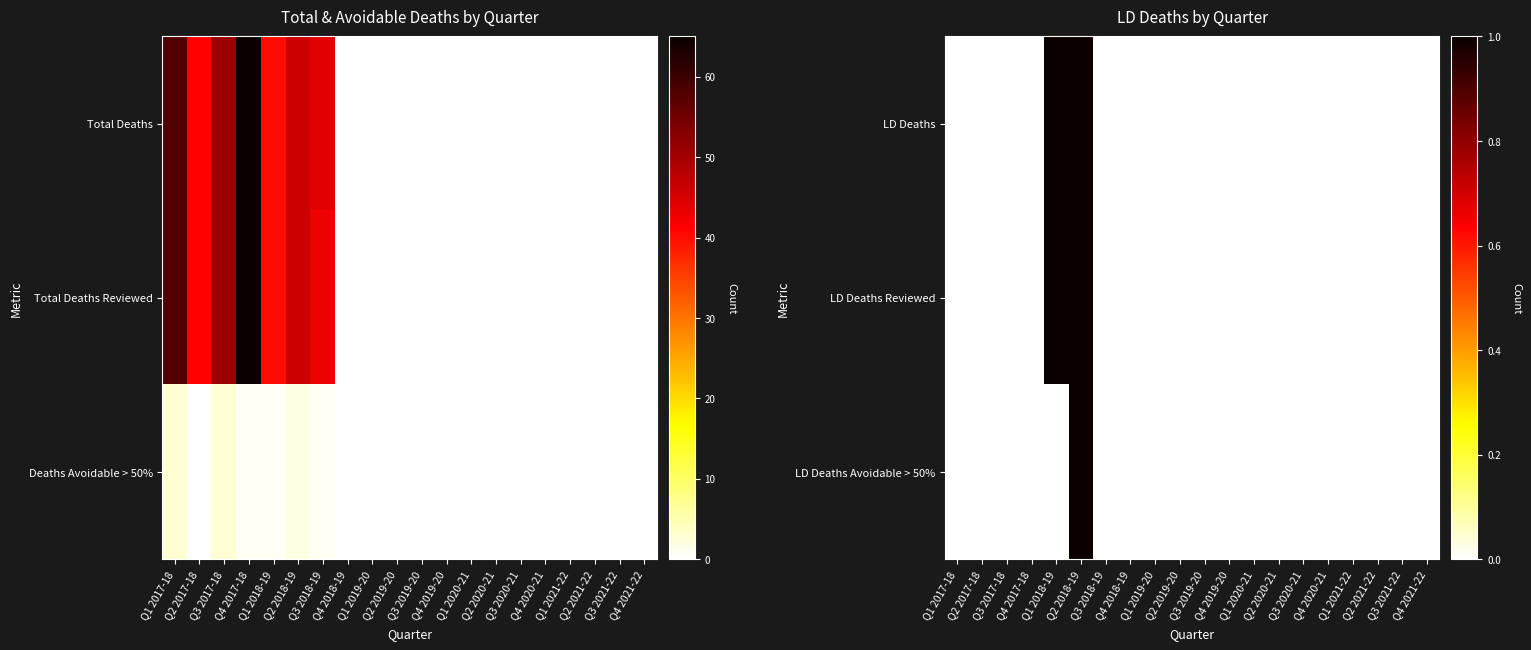

Which series has the widest spread of values?

LD Deaths